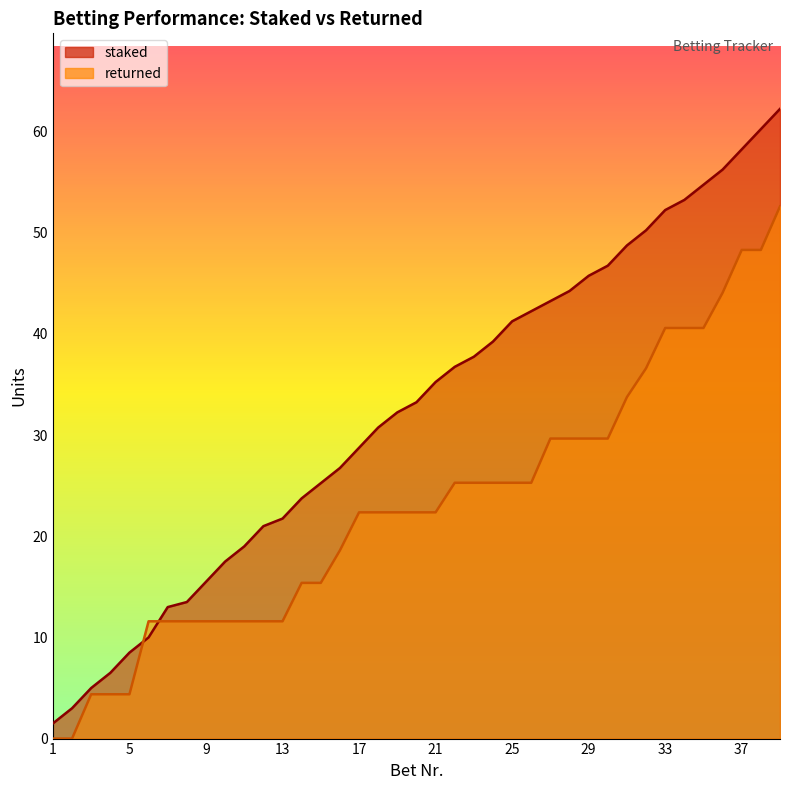

What are all the series names shown in the legend?

staked, returned